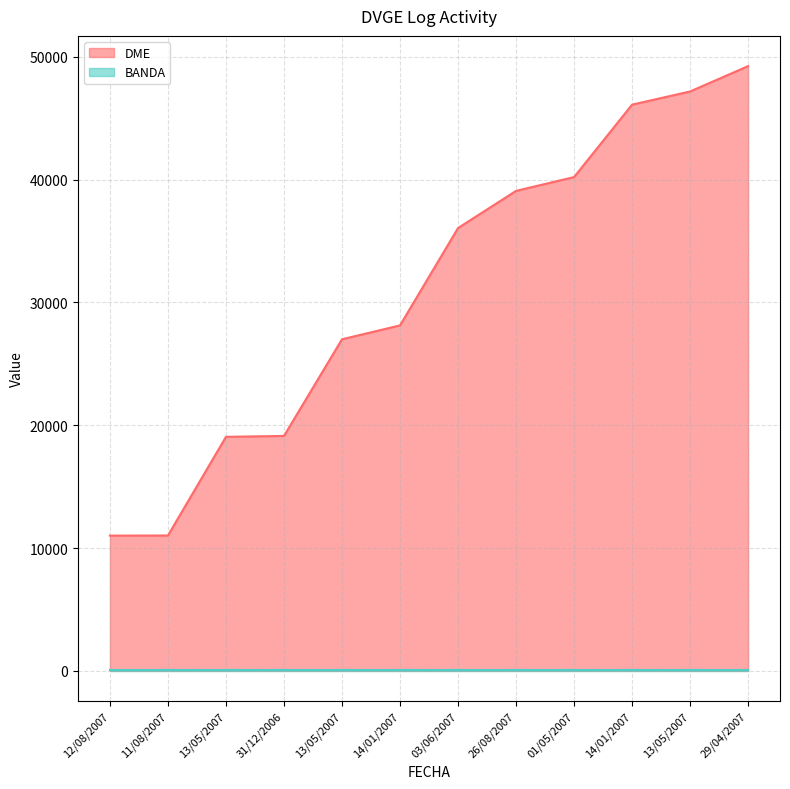

What is the value of the 11th point from the left?

19058